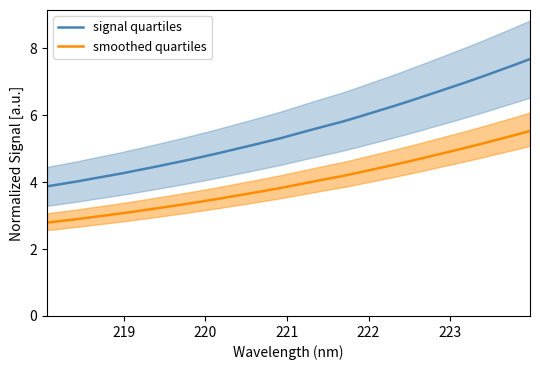

What is the lowest value of the signal quartiles series?

3.9